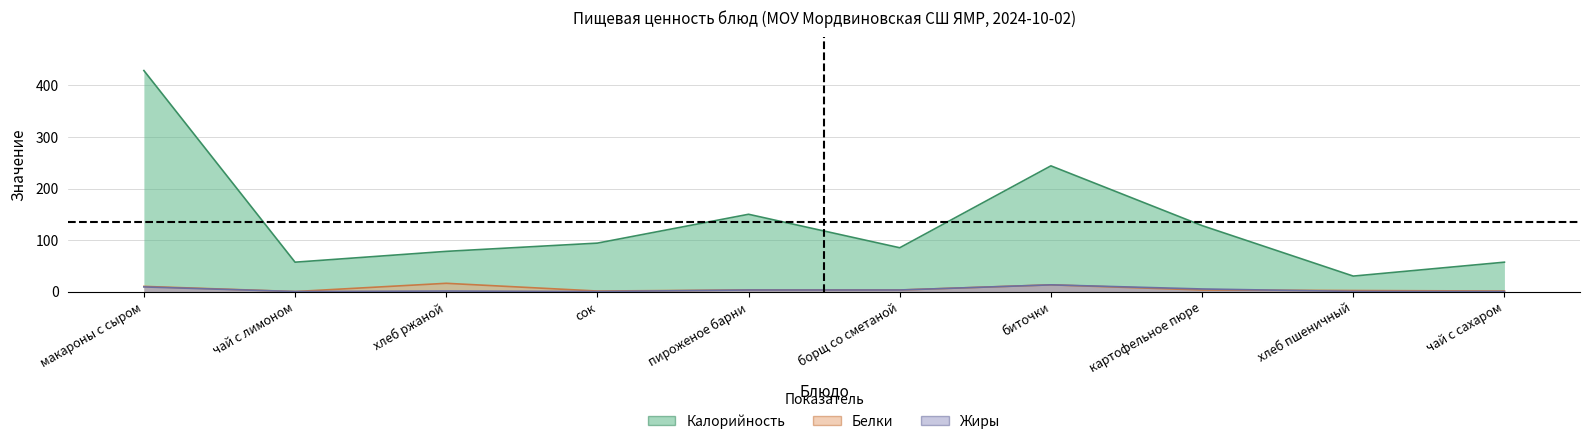

What is the label of the 7th point from the right?

сок